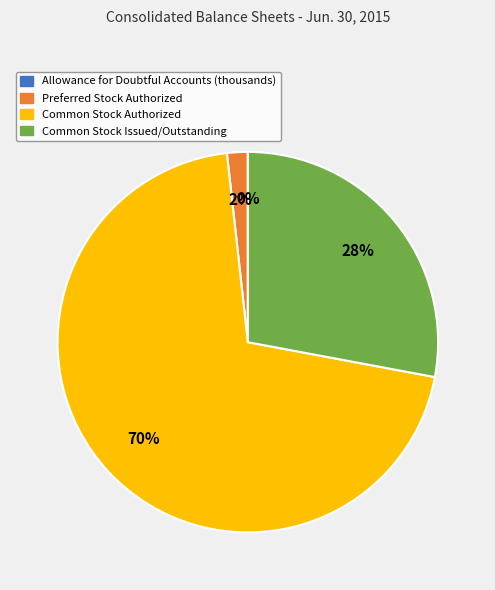

Which slice is the largest?

Common Stock Authorized